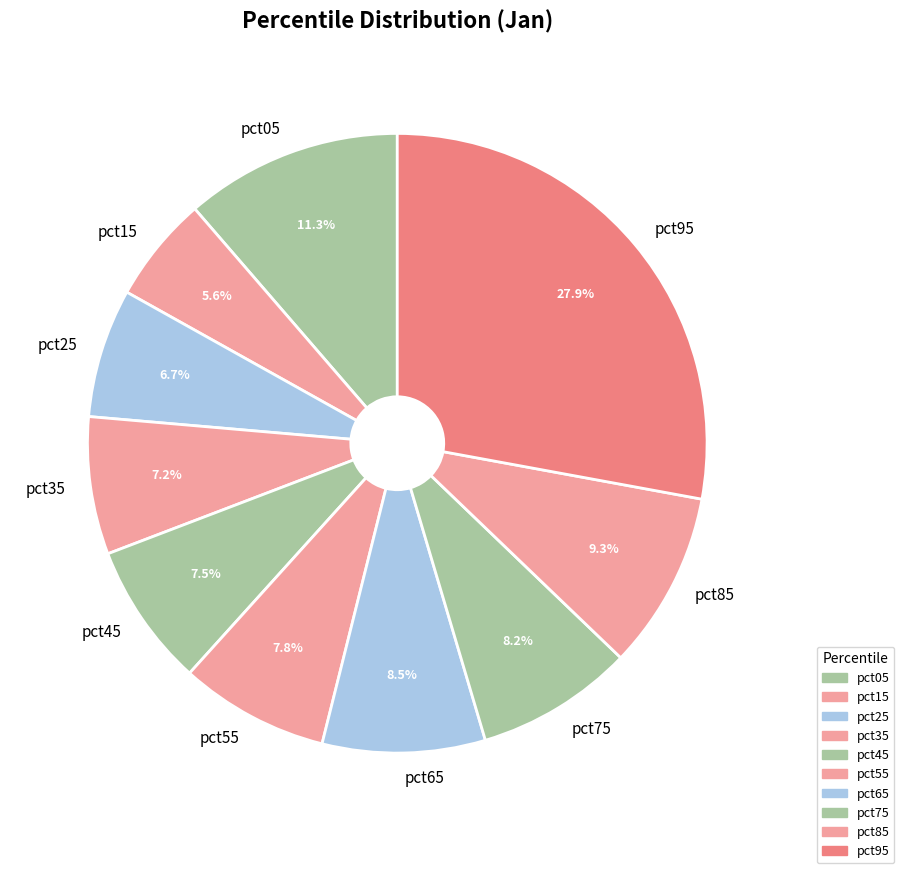

Is the sum of pct55 and pct05 greater than half?

No